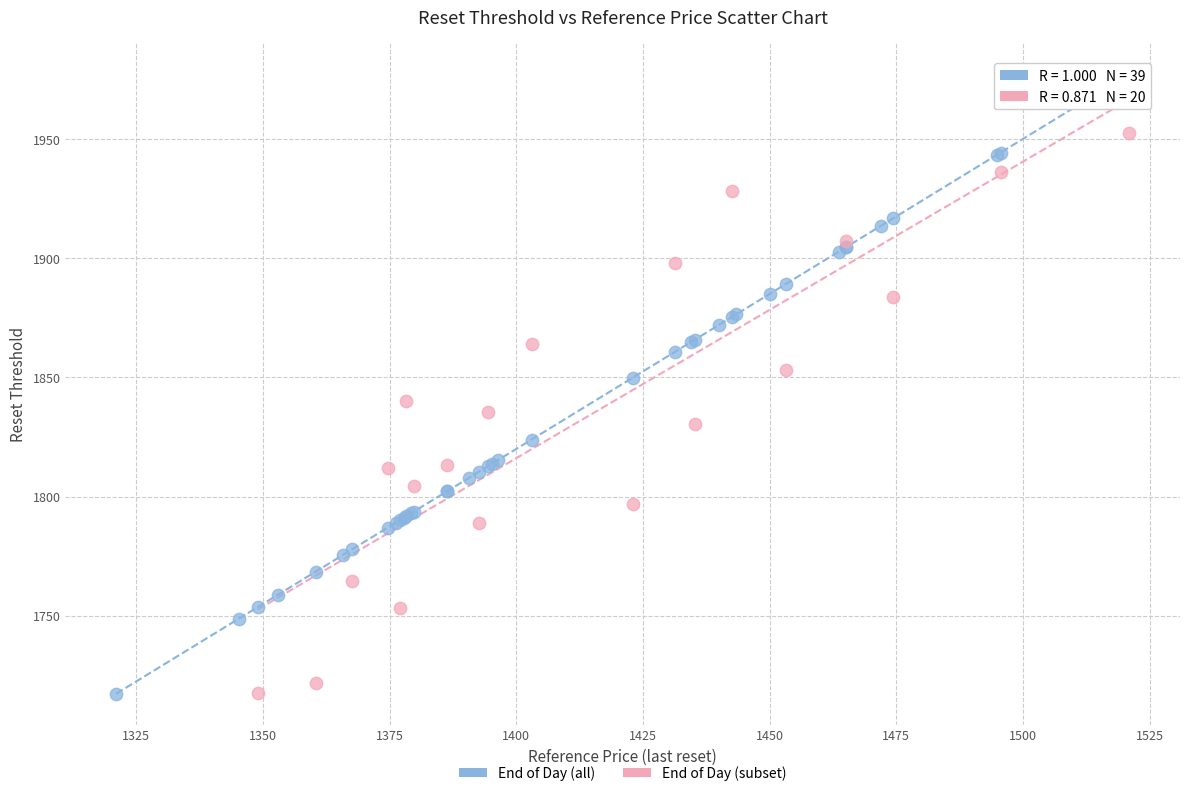

Which series contains the highest Y value?

End of Day (all)